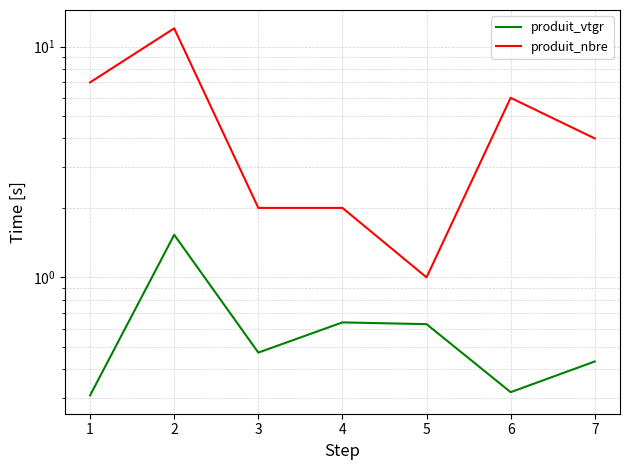

Reading left to right, transcribe all the data shown in this chart.

produit_vtgr: 0.3	1.5	0.5	0.6	0.6	0.3	0.4
produit_nbre: 7.0	12.0	2.0	2.0	1.0	6.0	4.0